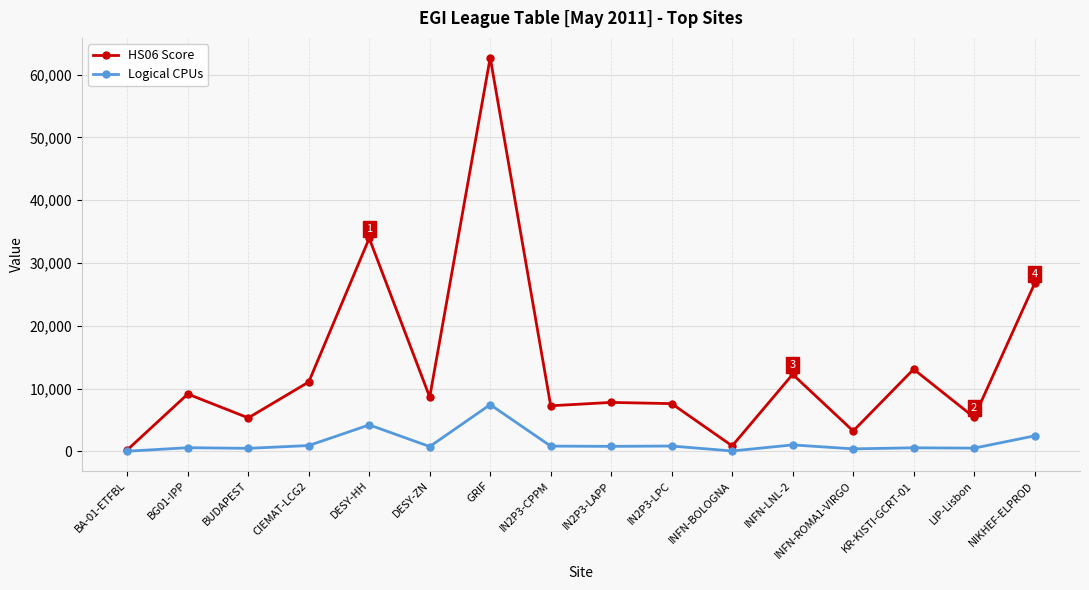

At which label is Logical CPUs closest to 3748?

DESY-HH